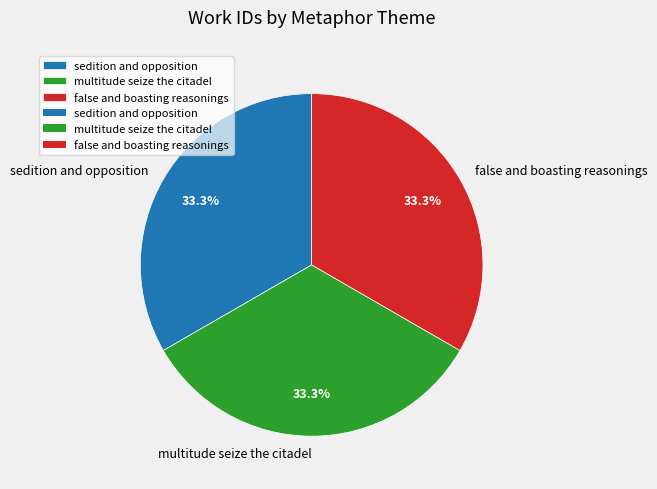

Approximately how many times larger is the value at multitude seize the citadel compared to sedition and opposition?

1.0